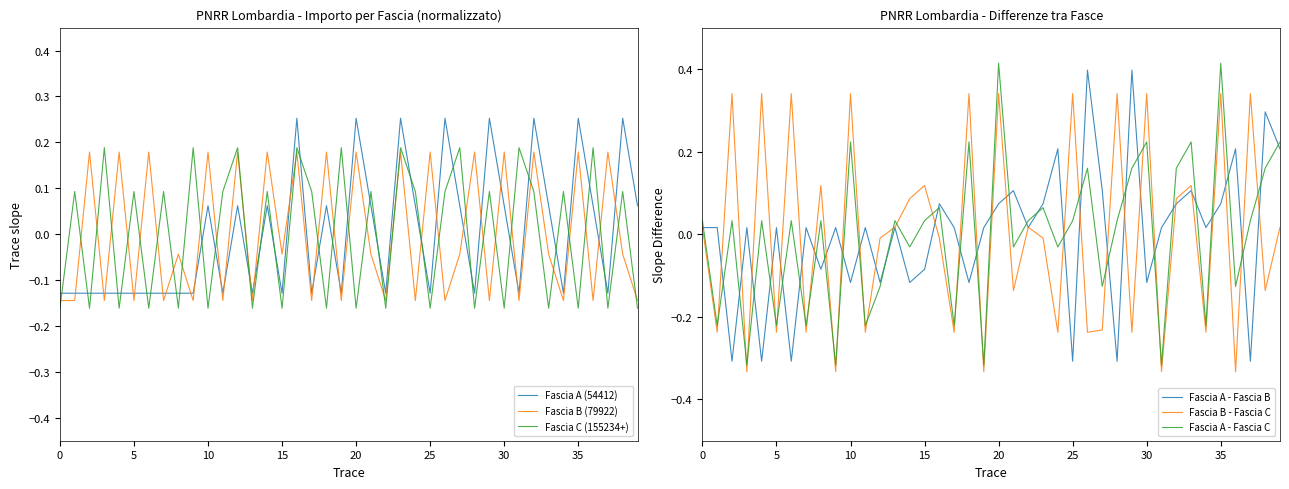

True or false: Fascia B (79922) and Fascia C (155234+) intersect in this chart.

True